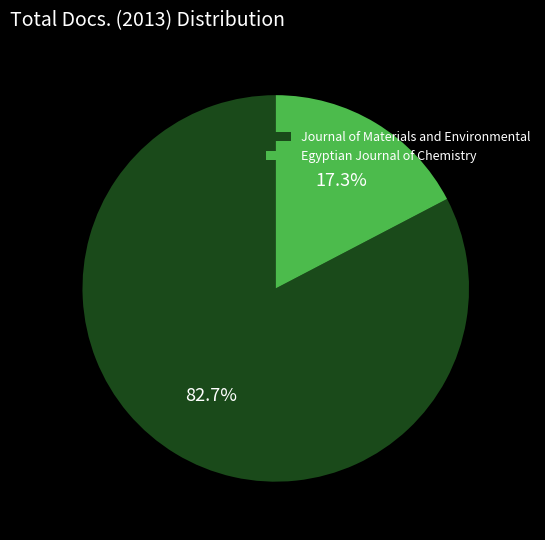

What is the majority slice?

Journal of Materials and Environmental